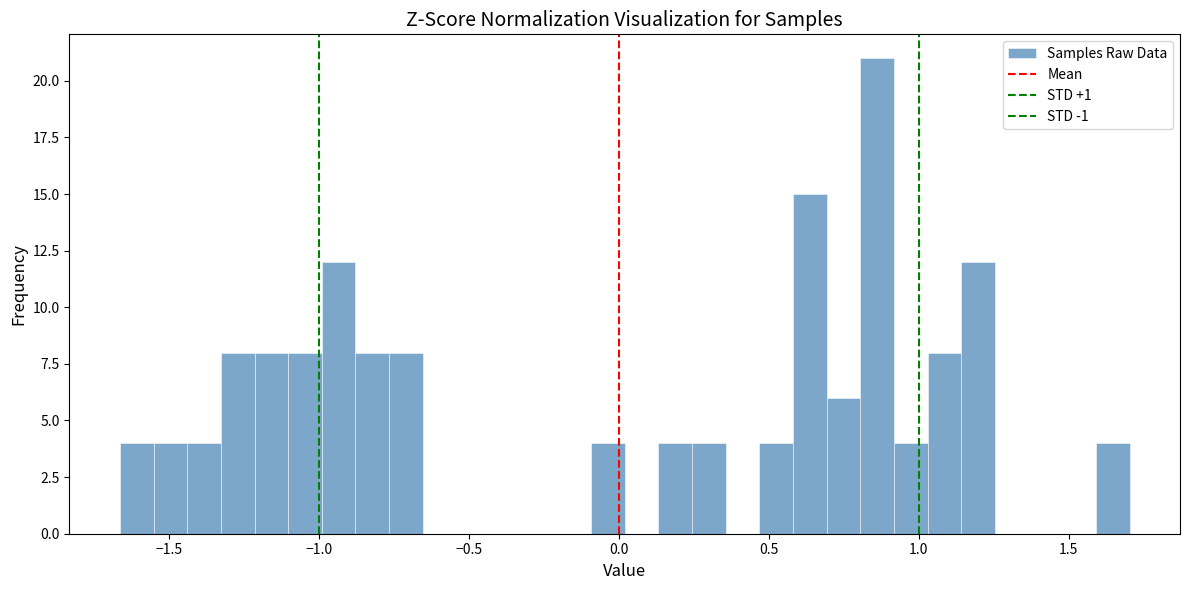

Read against the x-axis, roughly where is the centre of the tallest bar?

0.85